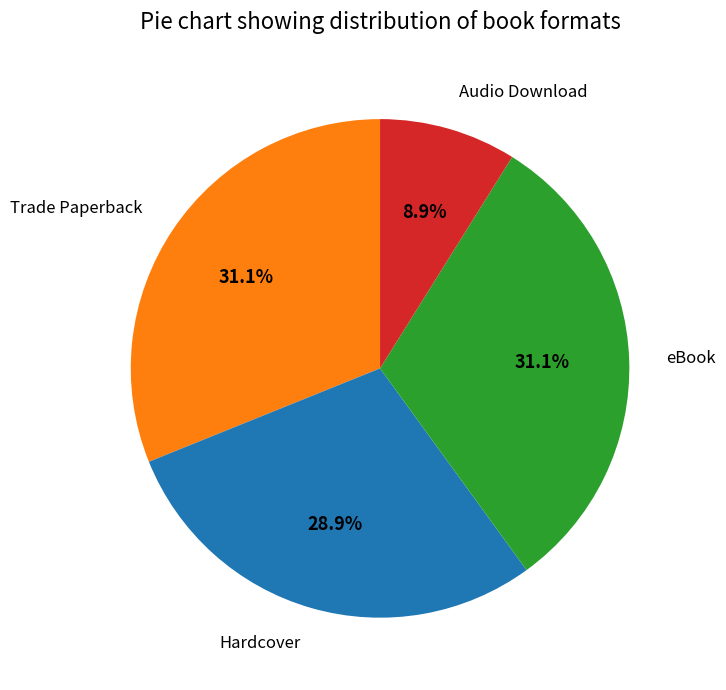

Is it true that Audio Download is 9% of the pie?

True